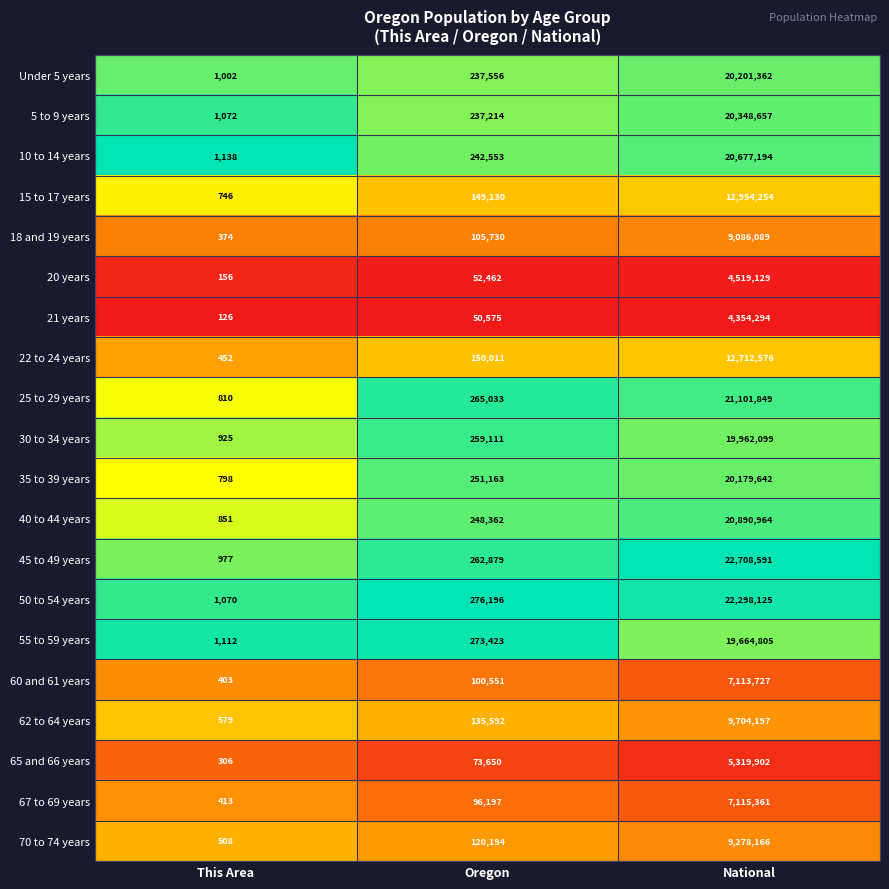

The value of 70 to 74 years at Oregon is 72158. True or false?

False